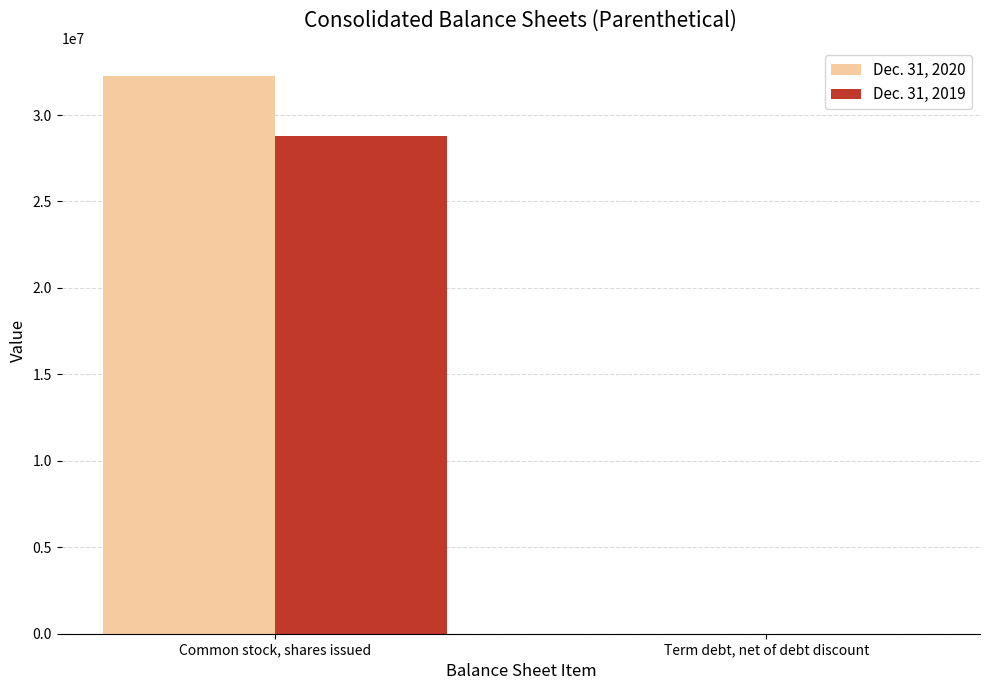

Which series has the widest spread of values?

Dec. 31, 2020